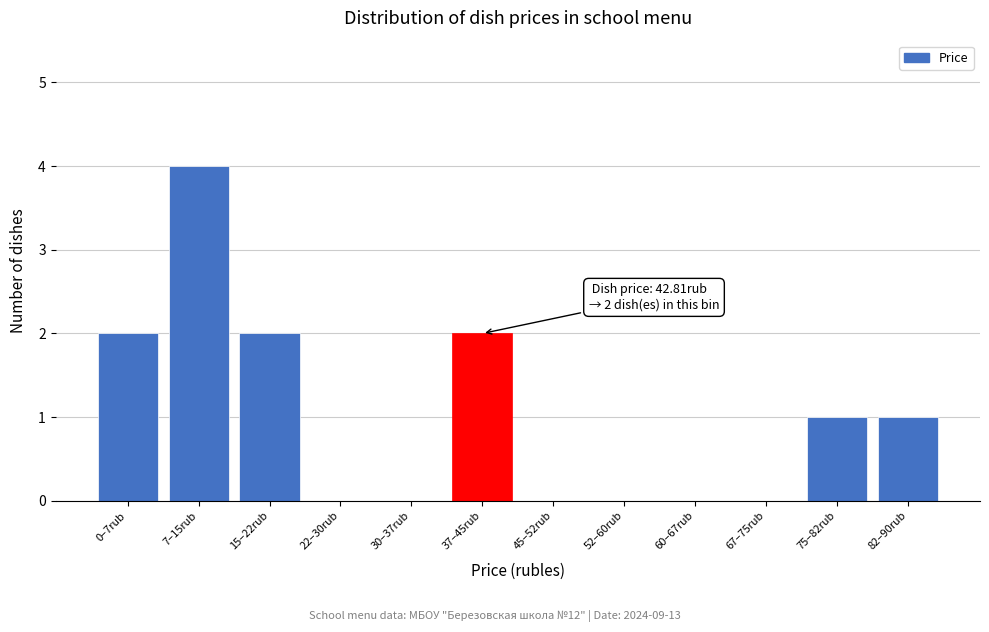

Reading right to left, transcribe all the data shown in this chart.

82–90rub=1	75–82rub=1	67–75rub=0	60–67rub=0	52–60rub=0	45–52rub=0	37–45rub=2	30–37rub=0	22–30rub=0	15–22rub=2	7–15rub=4	0–7rub=2